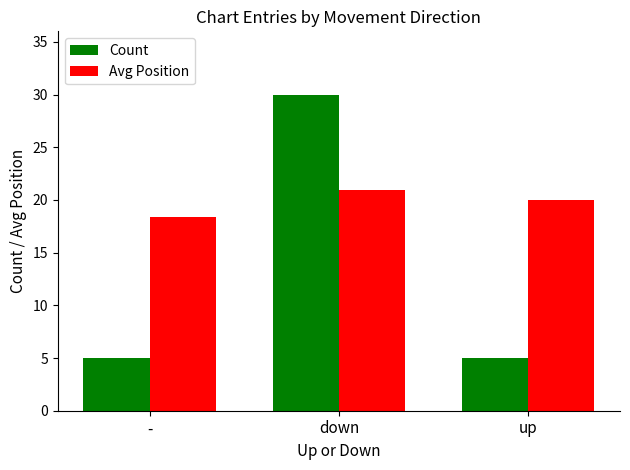

Is the value of Count at up greater than the value of Avg Position at -?

No